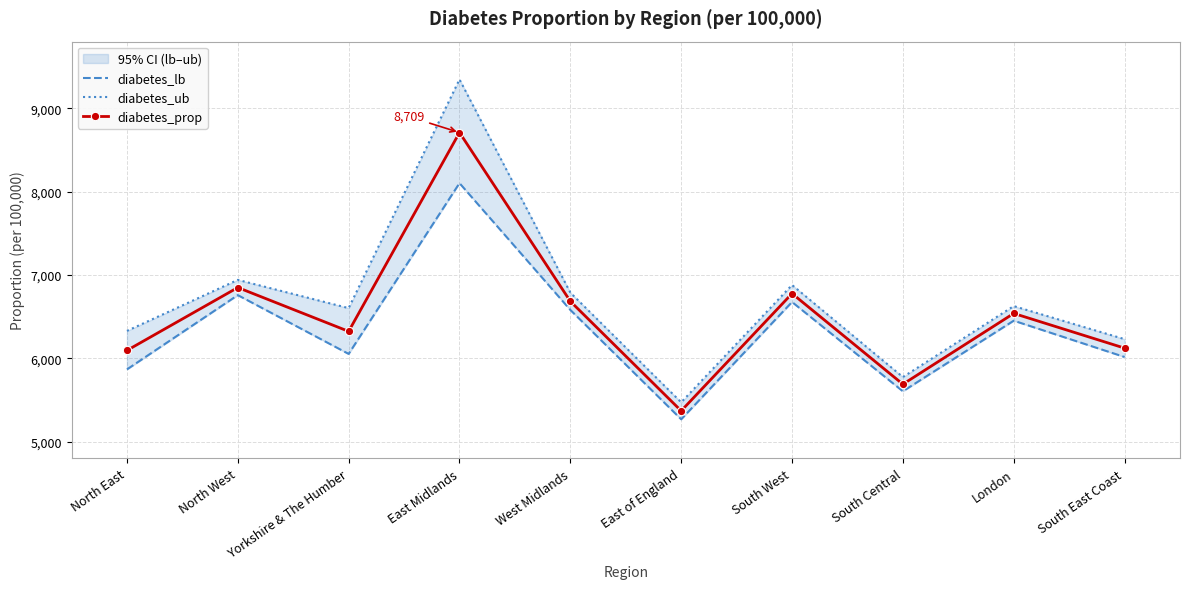

Is it true that diabetes_lb equals 6675.7 at South West?

True